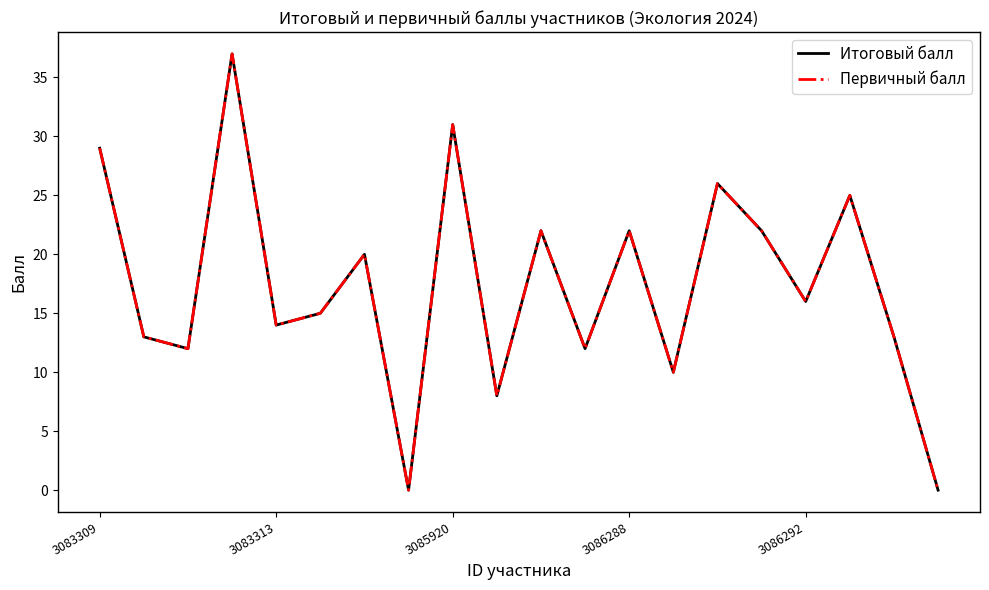

True or false: Итоговый балл and Первичный балл intersect in this chart.

False